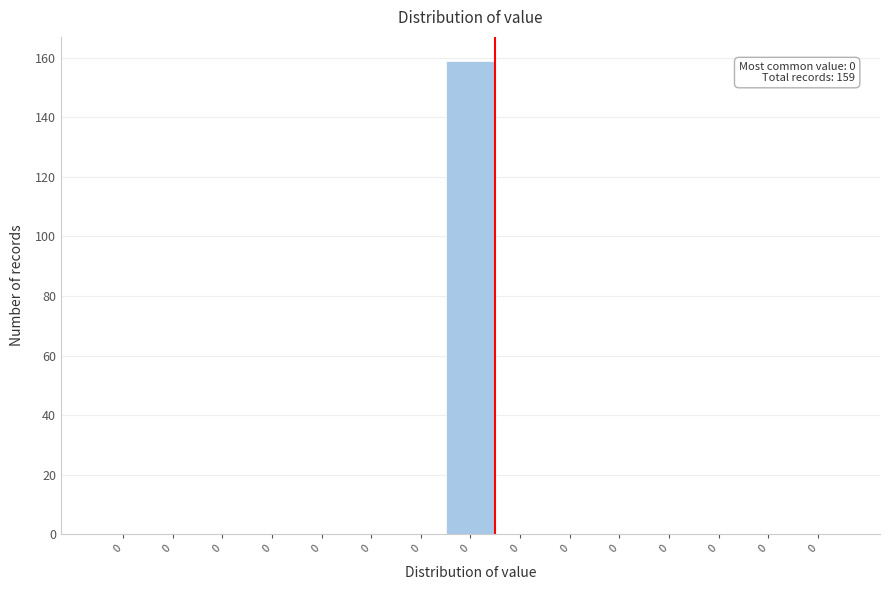

How many distinct data groups are displayed?

1